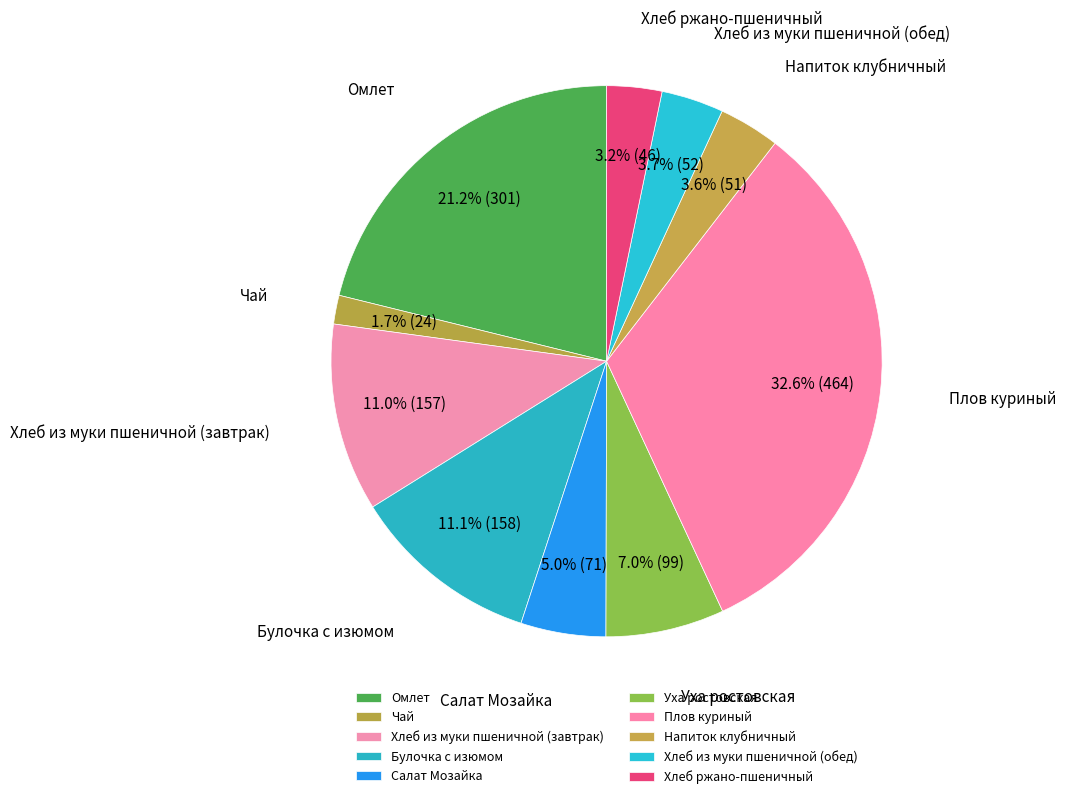

To the nearest percent, what is the difference between the Напиток клубничный and Уха ростовская slice percentages?

3%